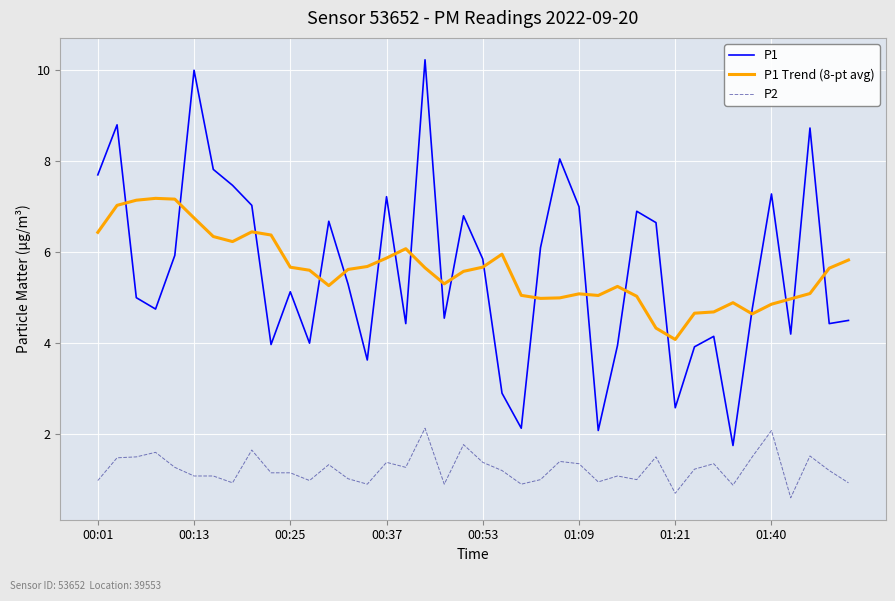

List the series in order of their peak value, lowest first.

P2, P1 Trend (8-pt avg), P1